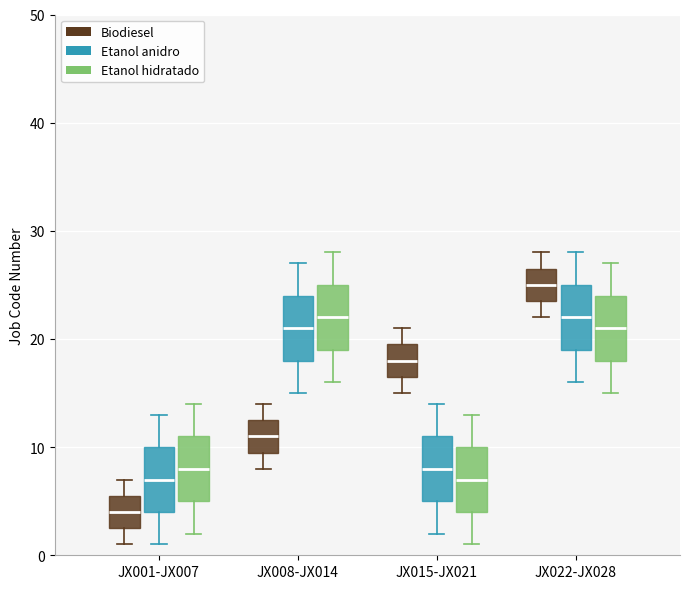

Which box's median line is the highest?

JX022-JX028 (Biodiesel)